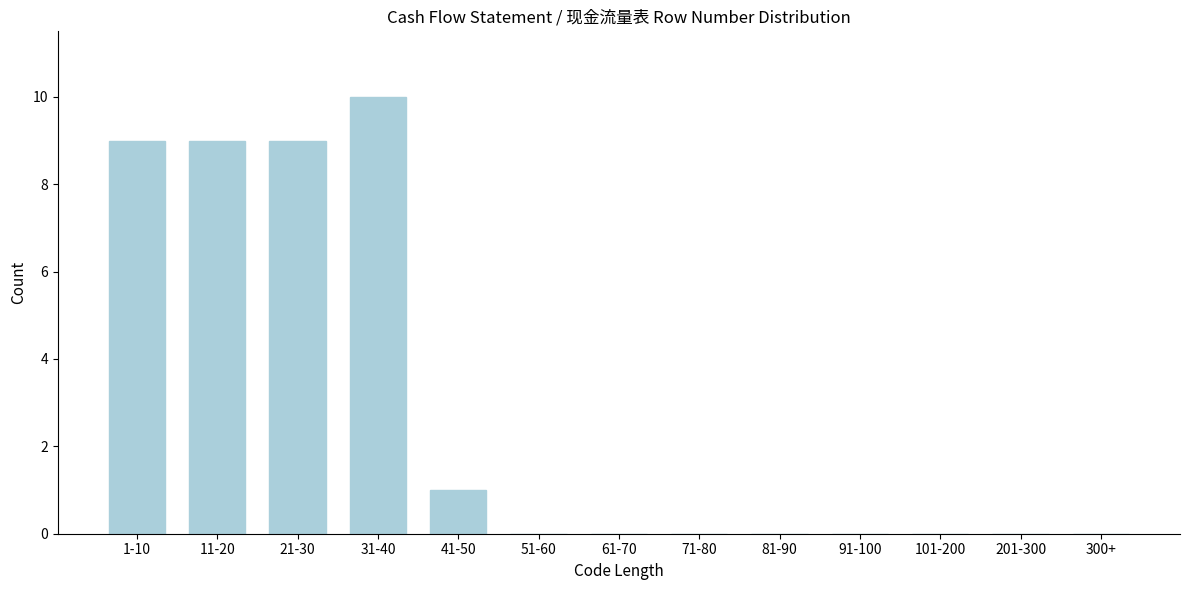

Reading left to right, list all the values displayed in this chart.

1-10=9	11-20=9	21-30=9	31-40=10	41-50=1	51-60=0	61-70=0	71-80=0	81-90=0	91-100=0	101-200=0	201-300=0	300+=0